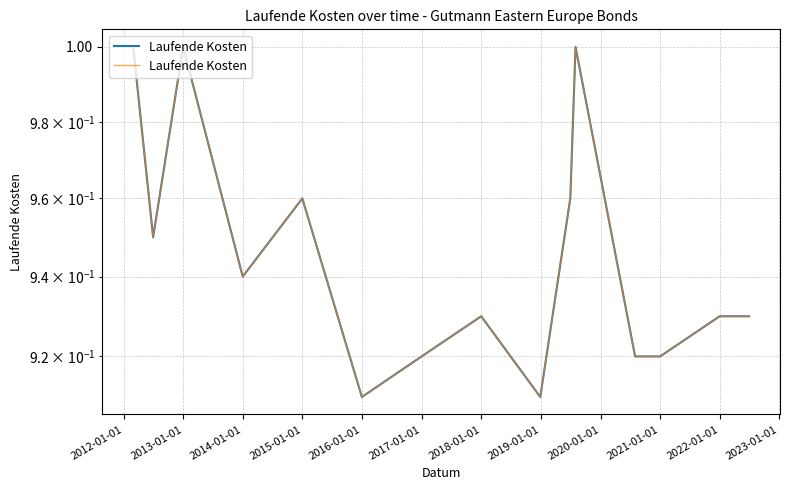

The chart shows a value of 1.7 at 14. True or false?

False